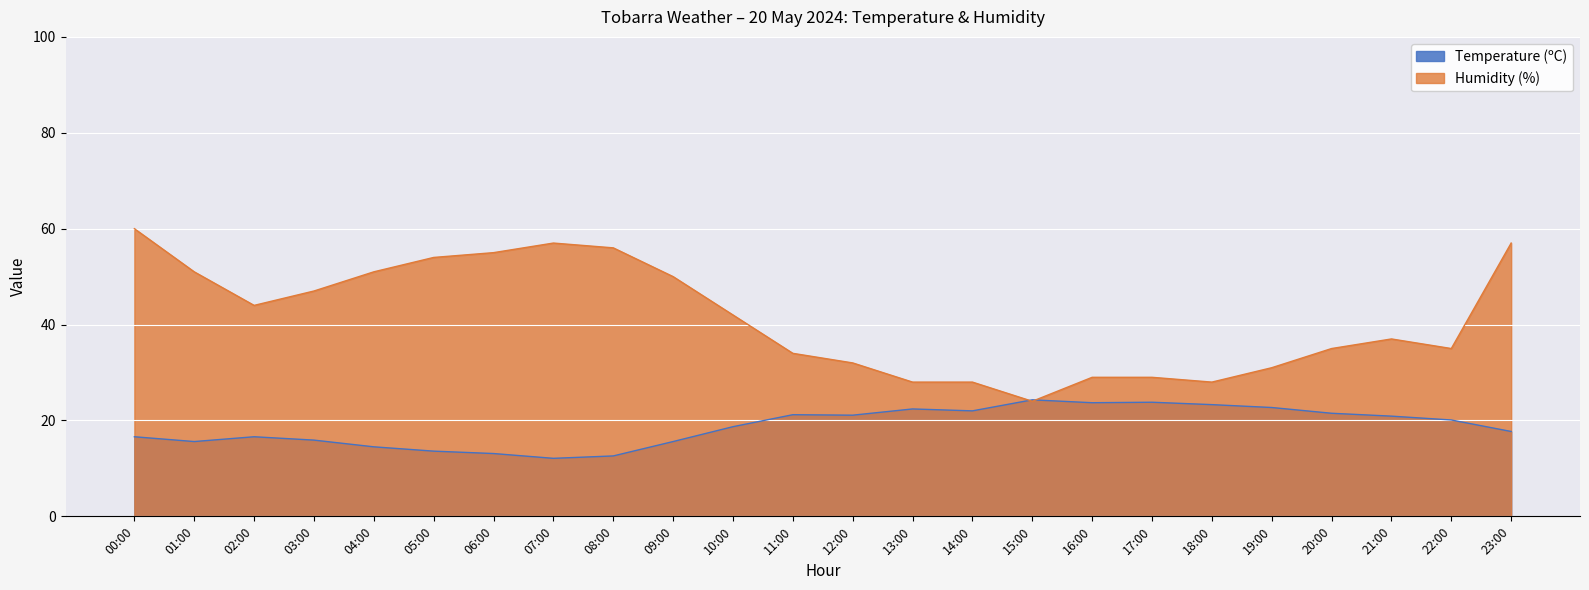

At 22:00, list the series in order from largest to smallest.

Humidity (%), Temperature (ºC)